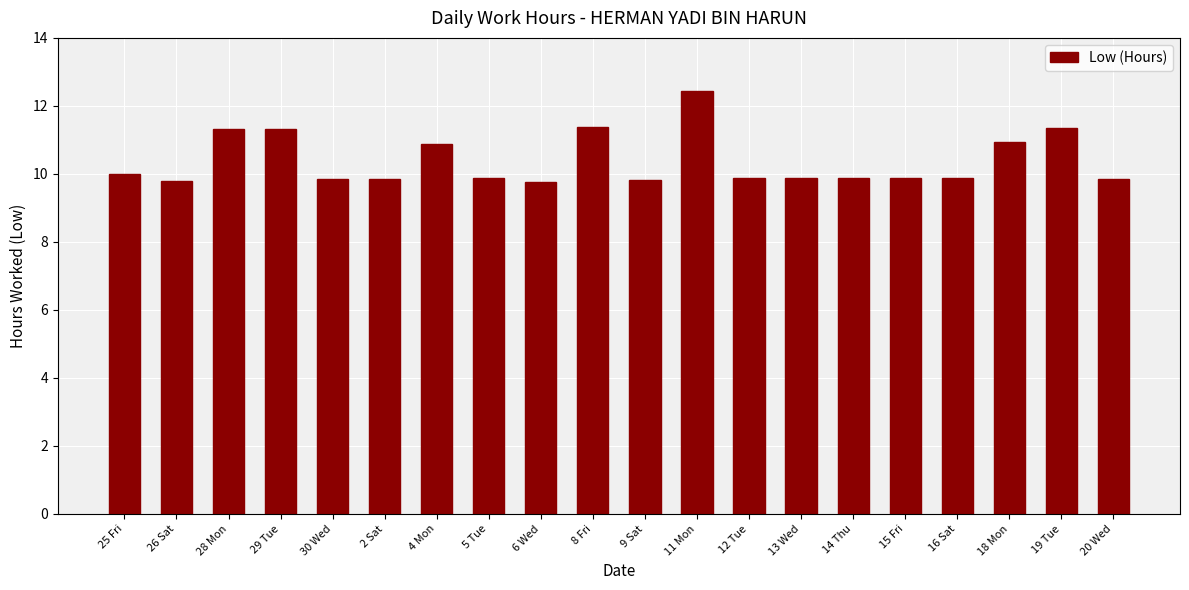

Is it true that the value at 11 Mon is 20.6?

False